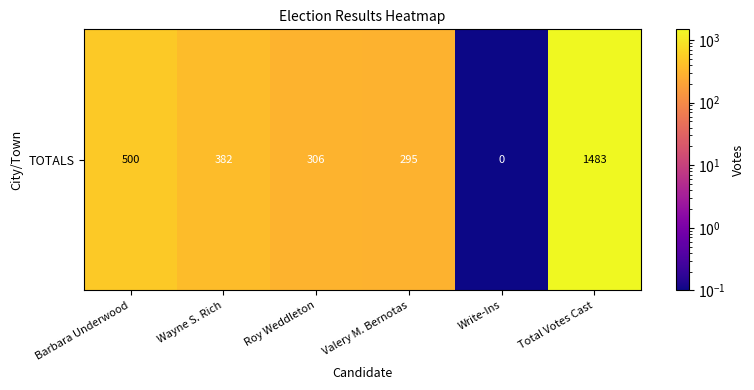

Between Valery M. Bernotas and Wayne S. Rich, which is larger?

Wayne S. Rich